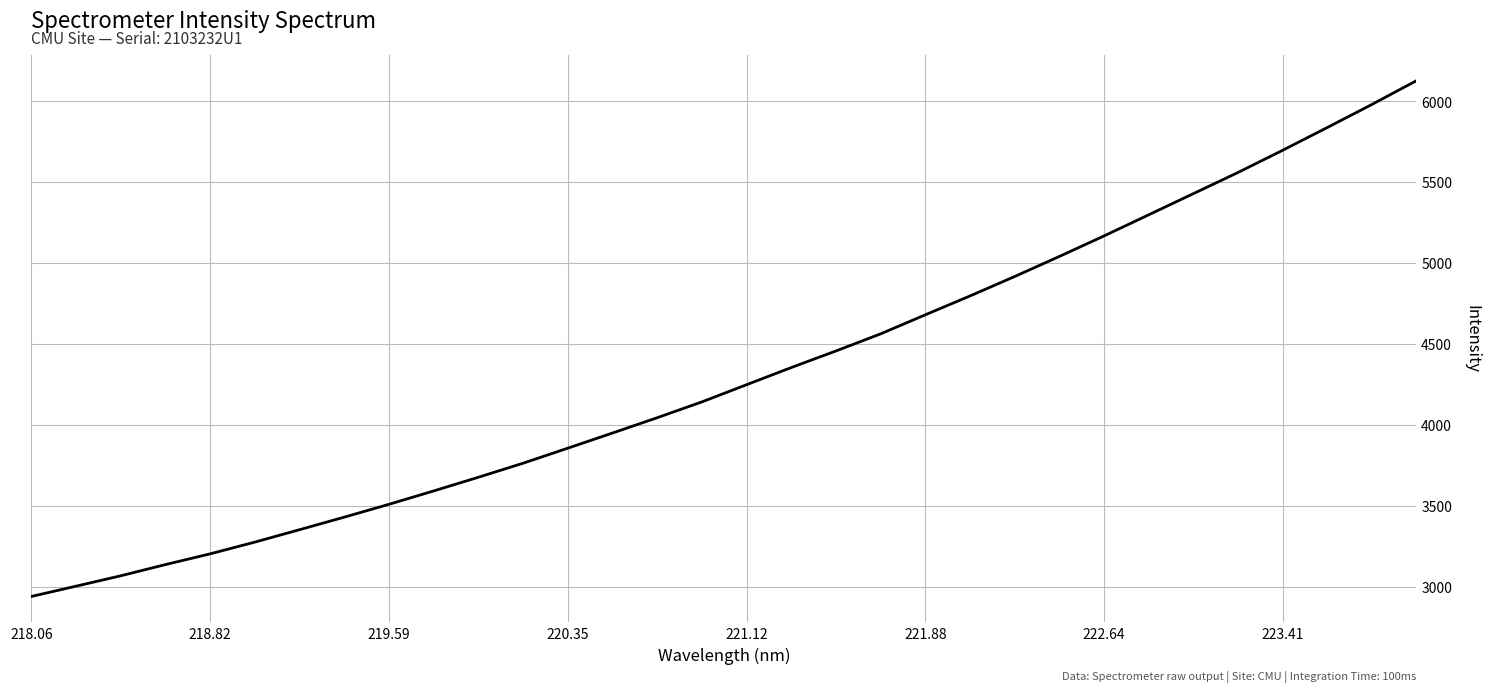

What is the difference between the maximum and minimum values?

3187.7